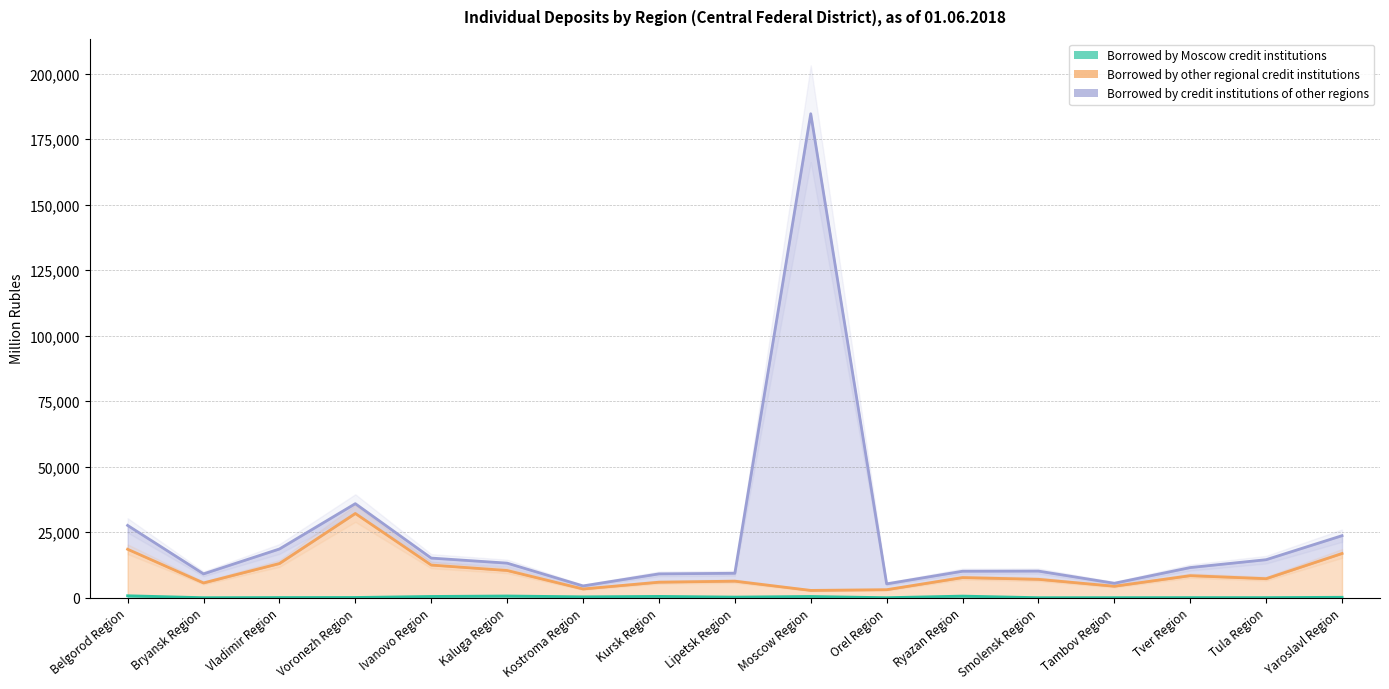

Is the value of Borrowed by credit institutions of other regions at Bryansk Region greater than the value of Borrowed by other regional credit institutions at Belgorod Region?

No